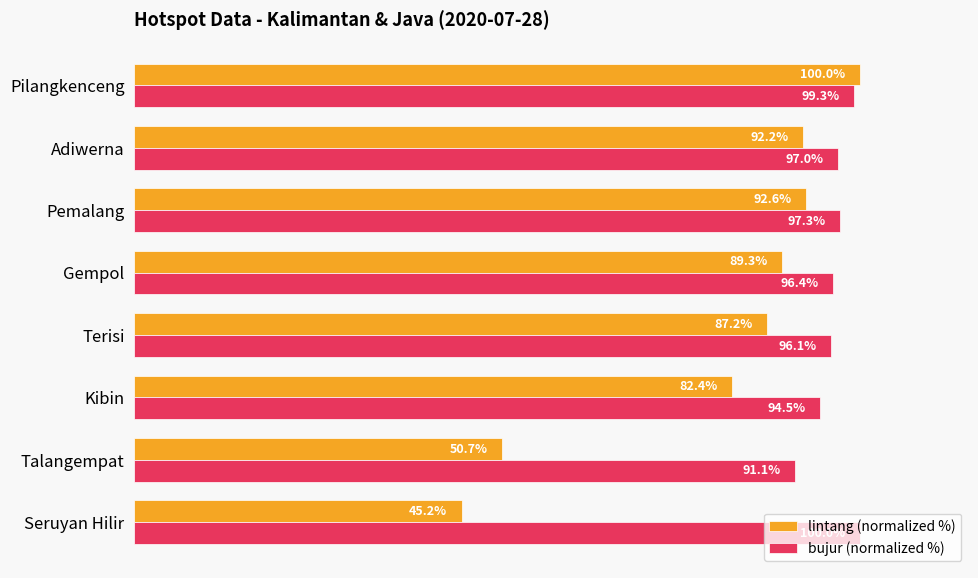

At which label does bujur (normalized %) reach its minimum?

Talangempat